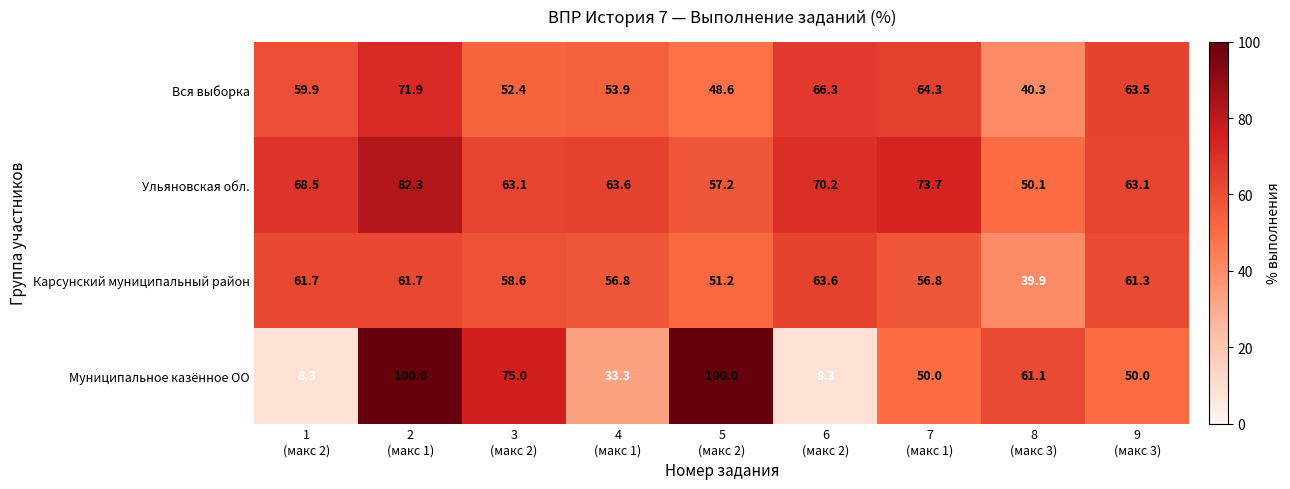

What is the spread (max minus min) of values at 9
(макс 3)?

13.5